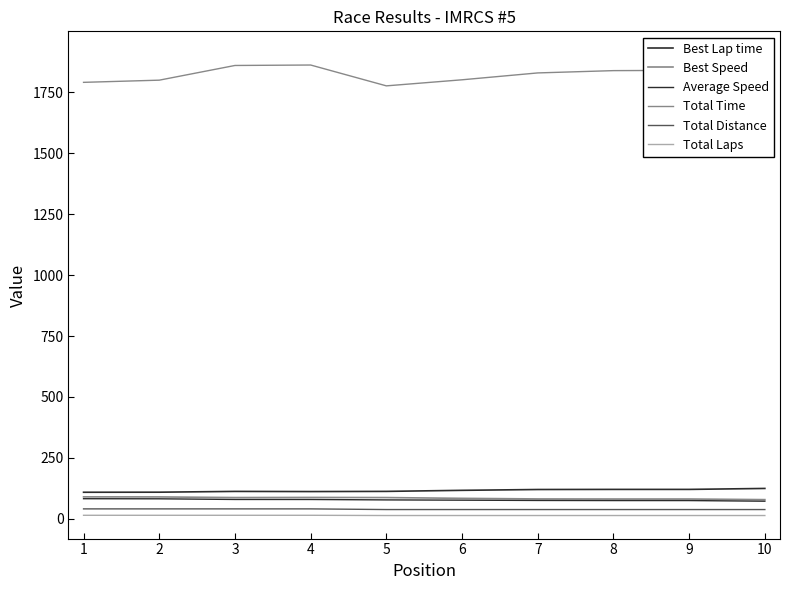

Between 4 and 10, which series saw the biggest shift?

Total Time